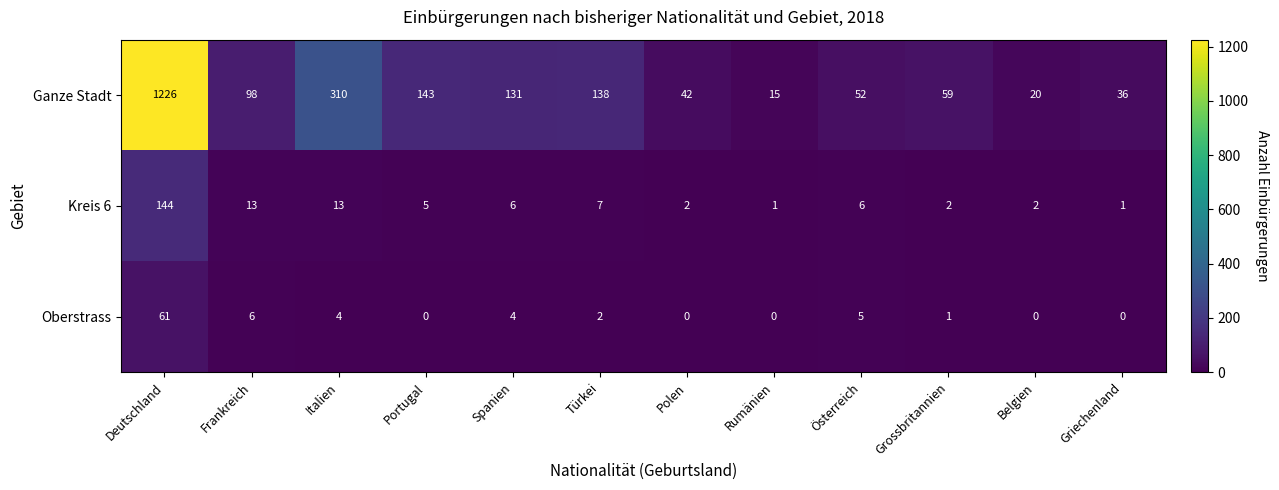

Which series has the widest spread of values?

Ganze Stadt